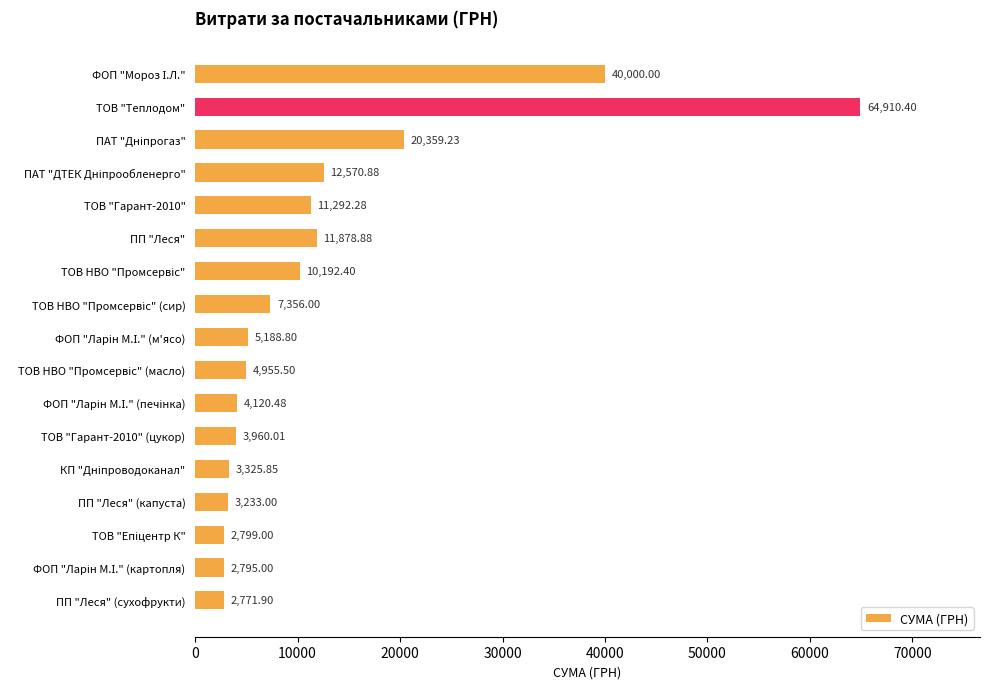

What is the average value?

12453.5